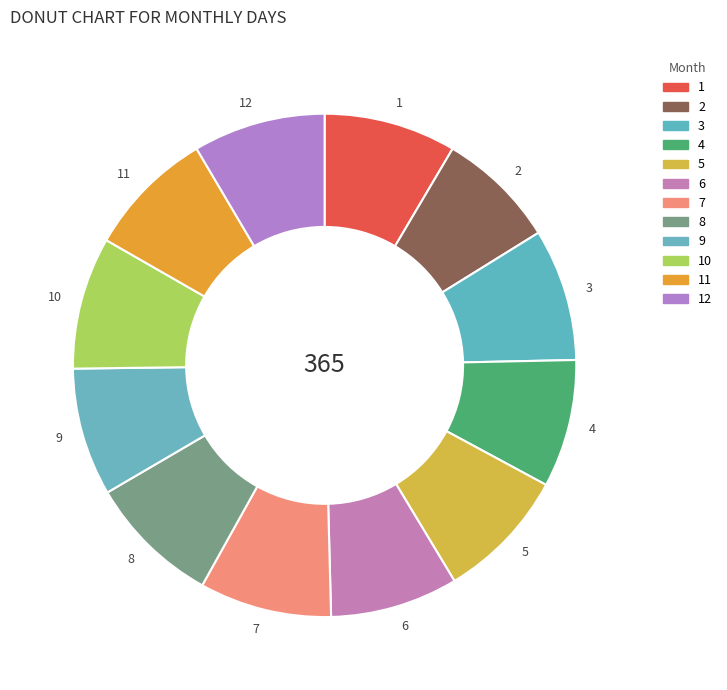

Do 12 and 10 together represent more than half of the pie?

No